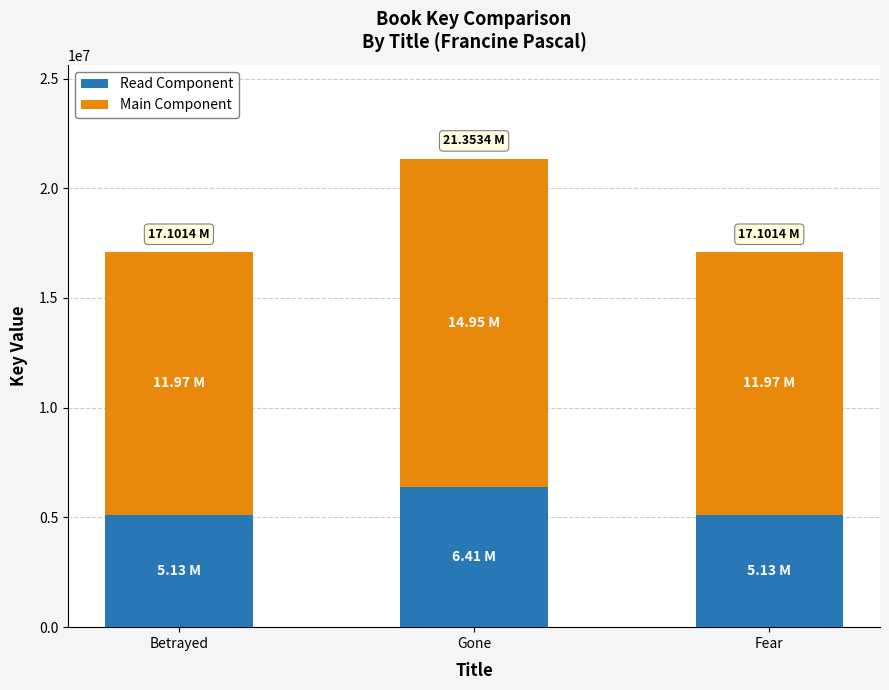

What is the difference between the maximum and minimum values in the Read Component series?

1275605.4